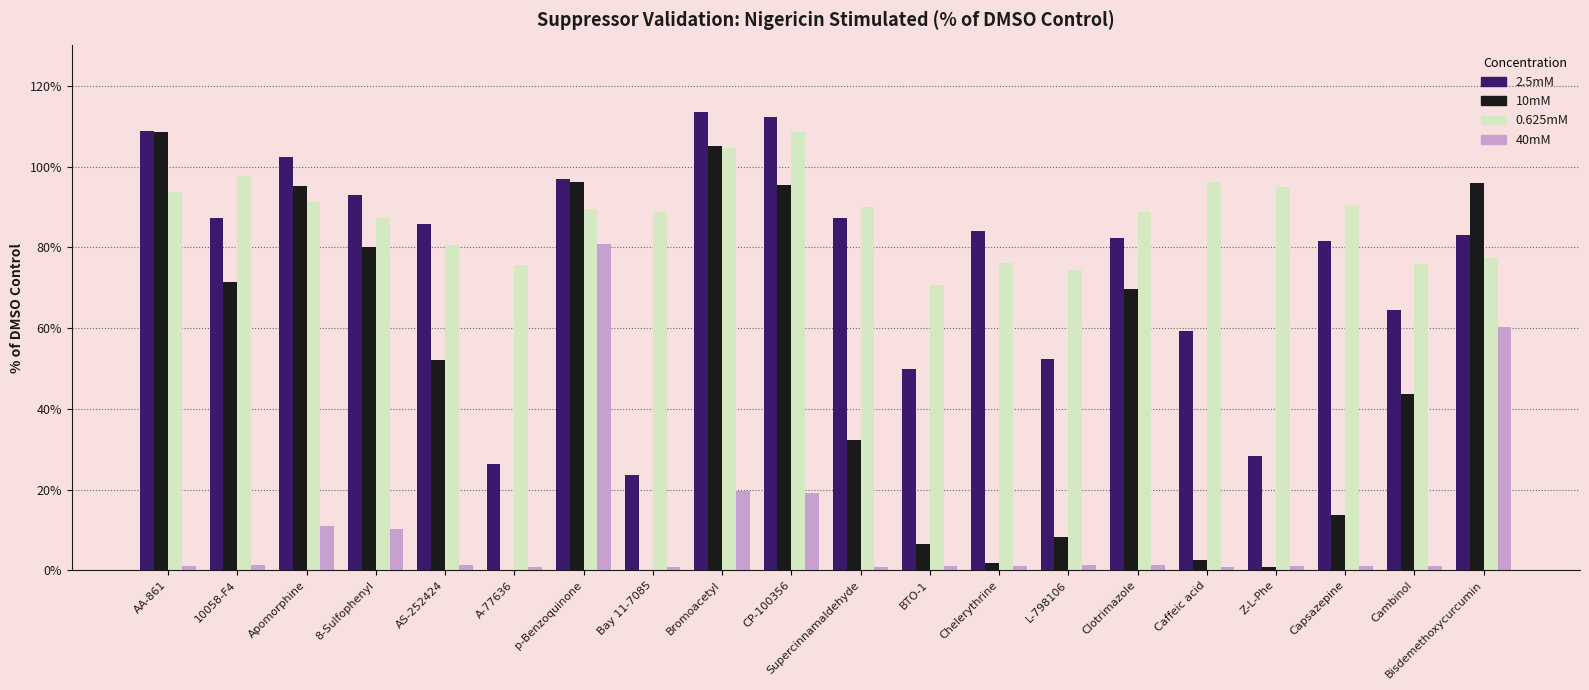

At which label does 10mM first exceed 52?

AA-861